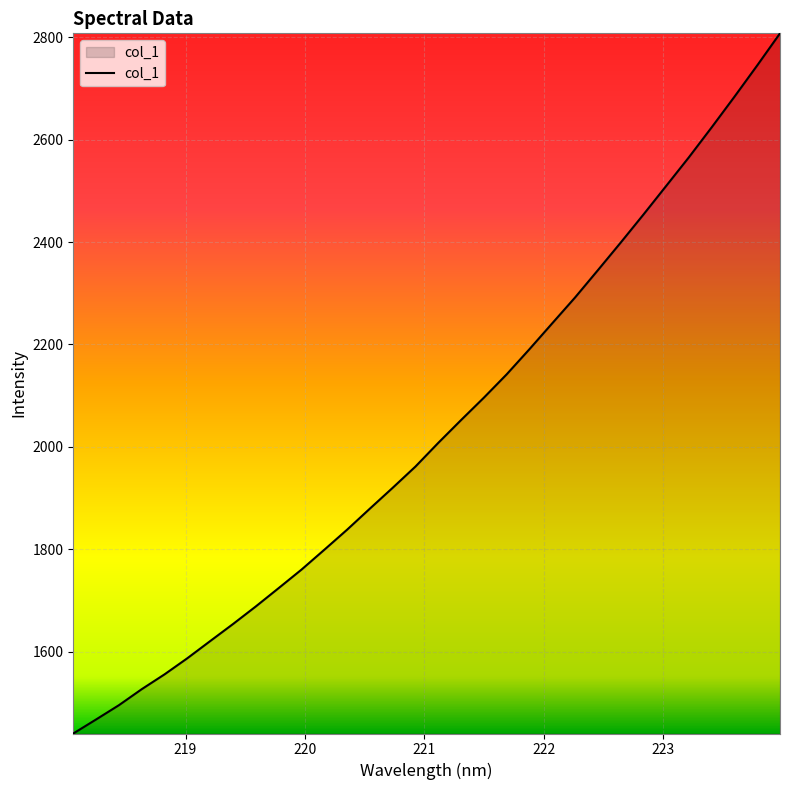

What is the smallest value displayed?

1440.8